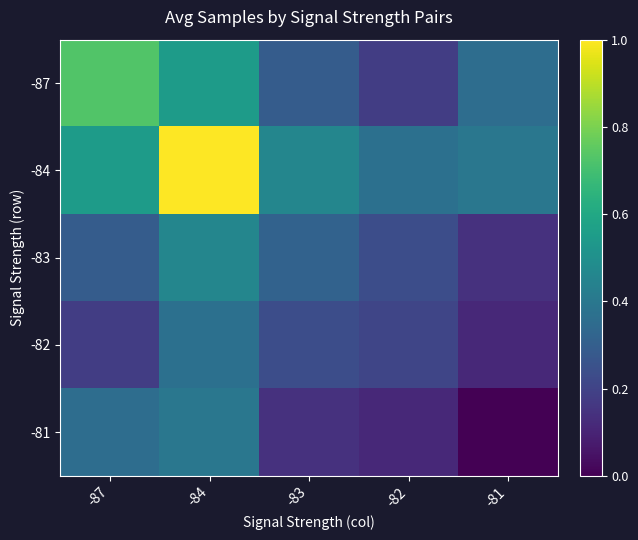

At how many categories does at least one series exceed 0?

5